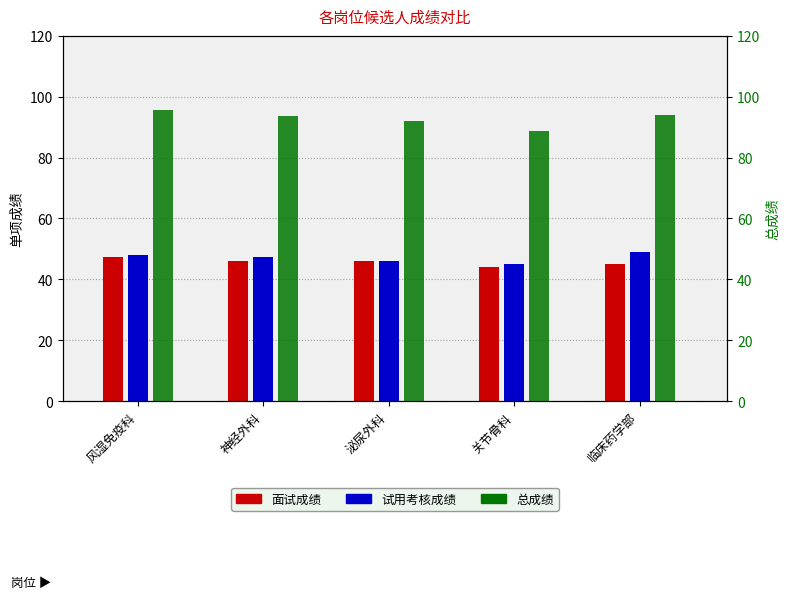

The value of 总成绩 at 关节骨科 is 130.6. True or false?

False